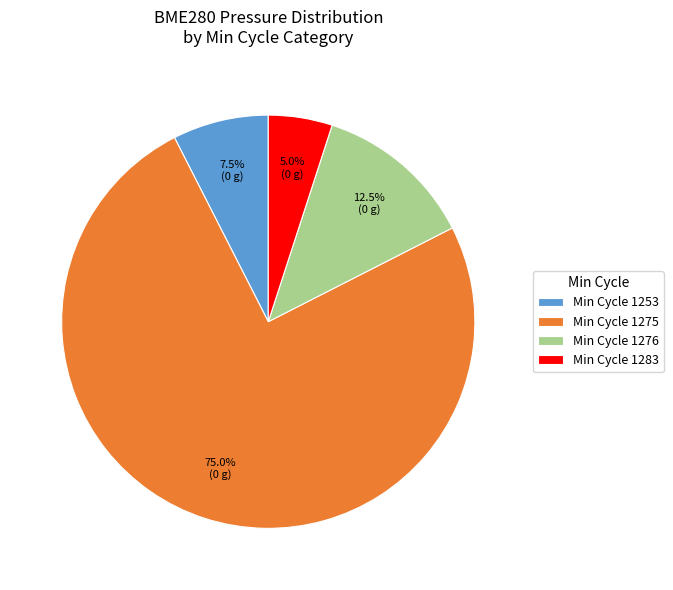

Rank the categories by value from highest to lowest.

Min Cycle 1275, Min Cycle 1276, Min Cycle 1253, Min Cycle 1283